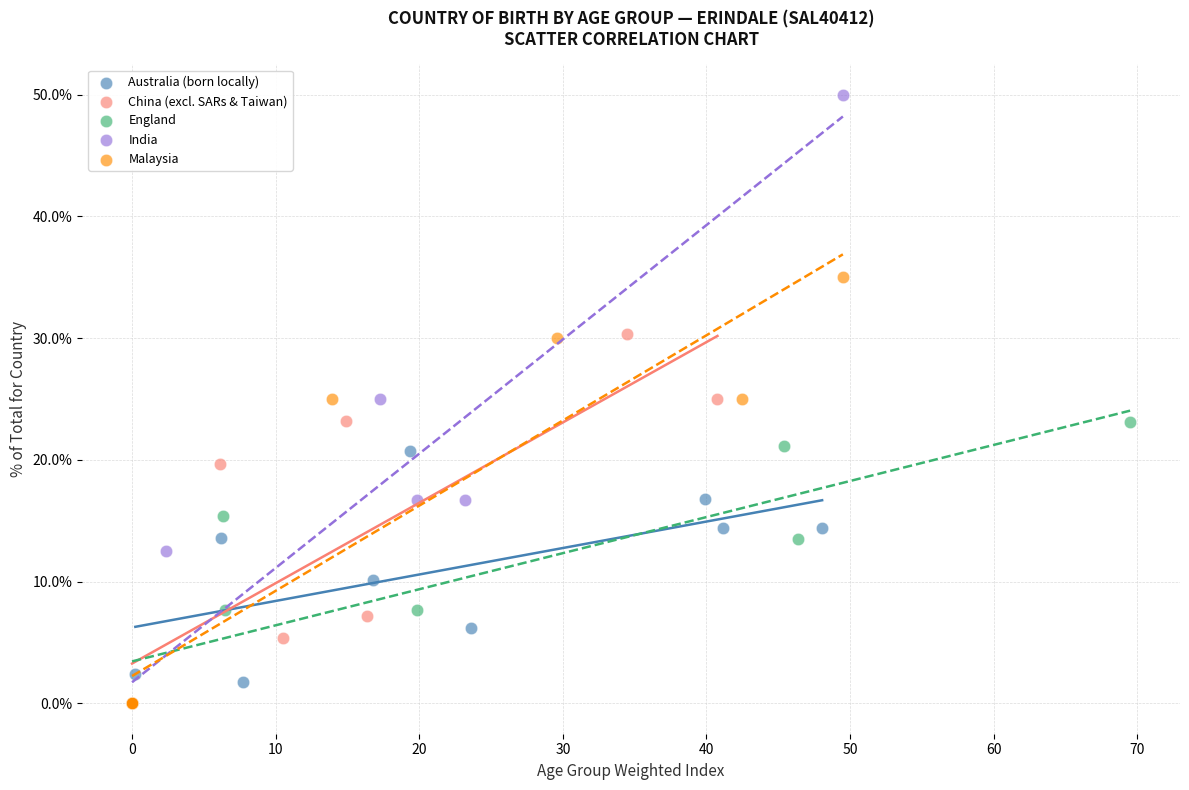

Which series reaches the maximum Y coordinate?

India